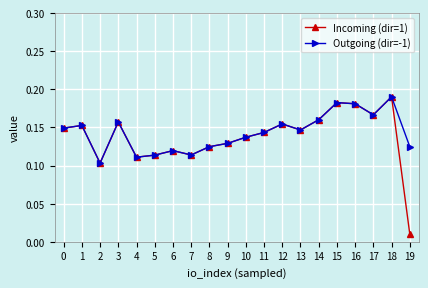

Where is the first local maximum for Outgoing (dir=-1)?

1